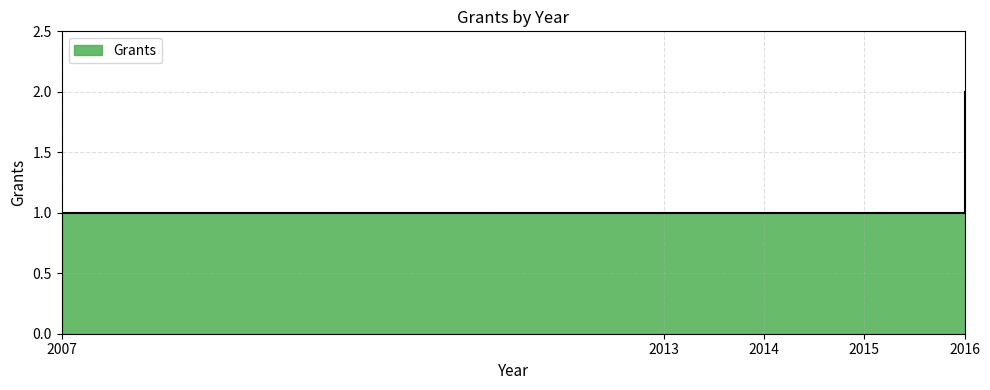

What is the ratio of the value at 2007 to the value at 2016?

0.5